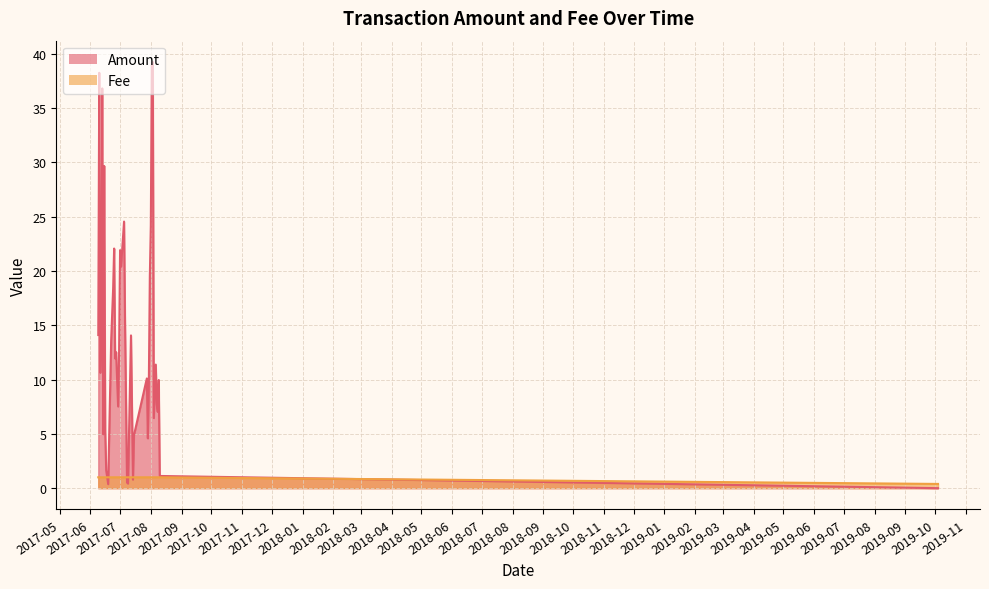

What position from the right is 2017-06-30?

17